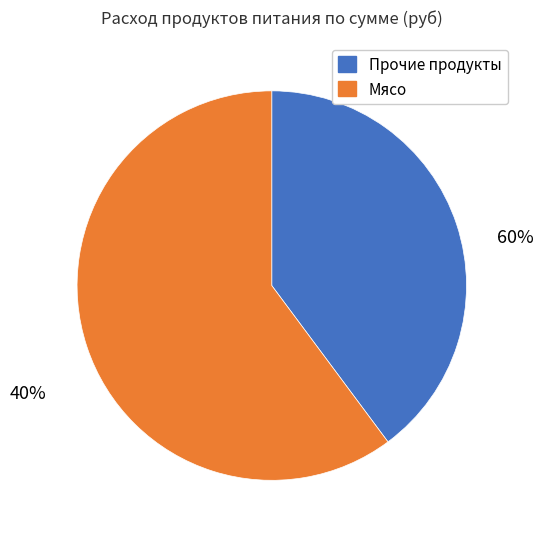

Which category has the biggest portion of the pie?

мясо